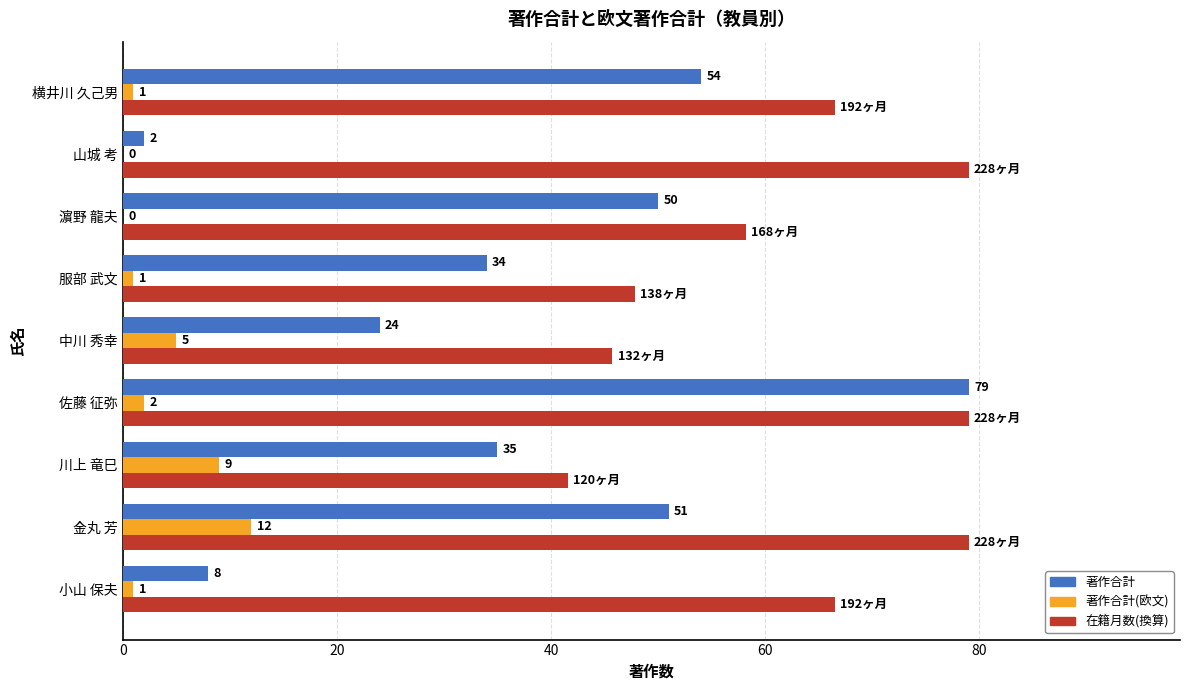

Which series changed the most between 小山 保夫 and 佐藤 征弥?

著作合計